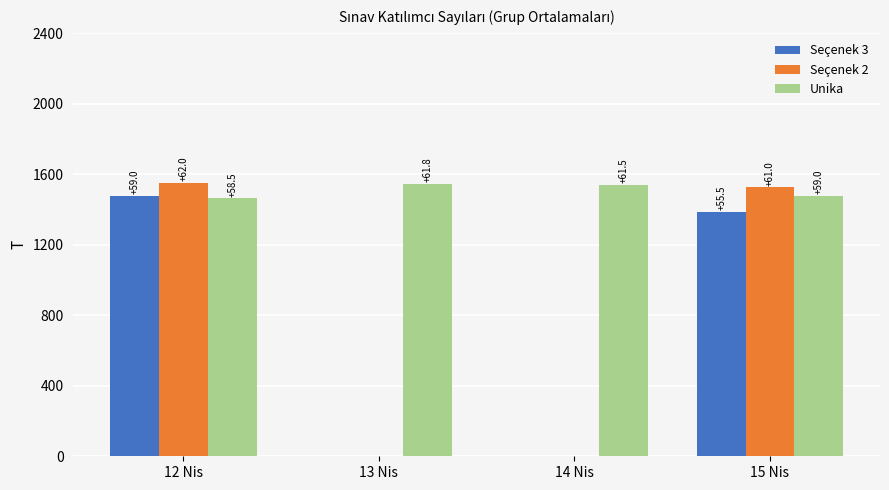

Does the chart contain stacked bars?

No